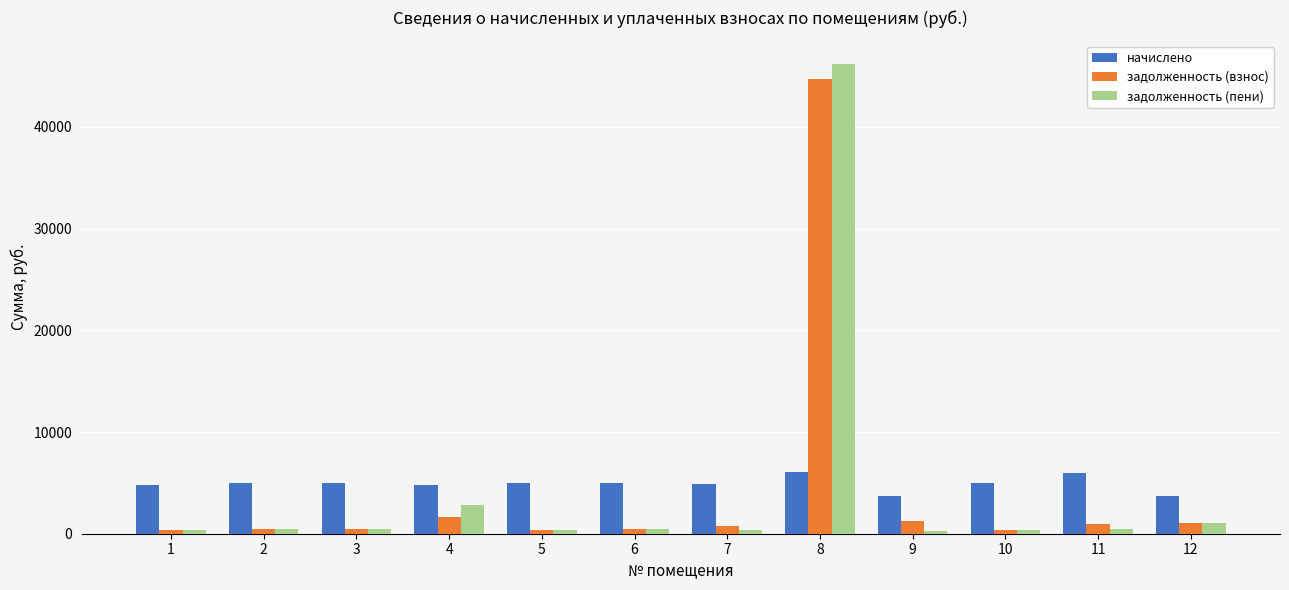

At which category is the sum across all series the highest?

8